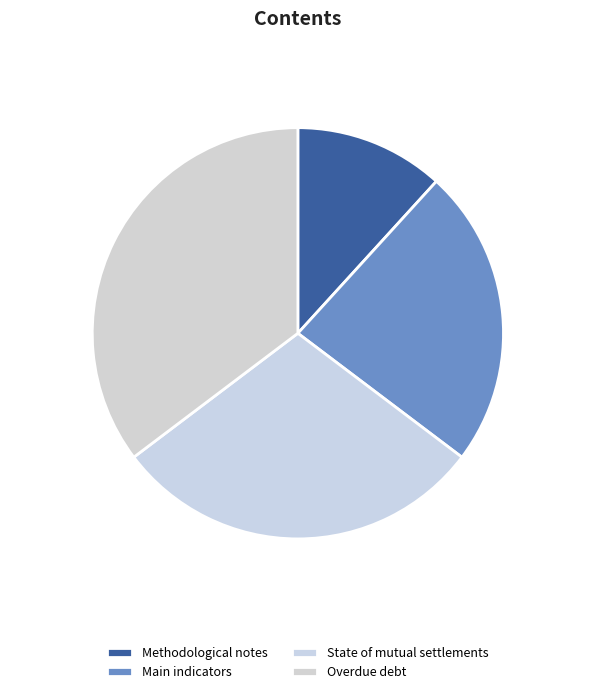

How many segments does this pie chart have?

4